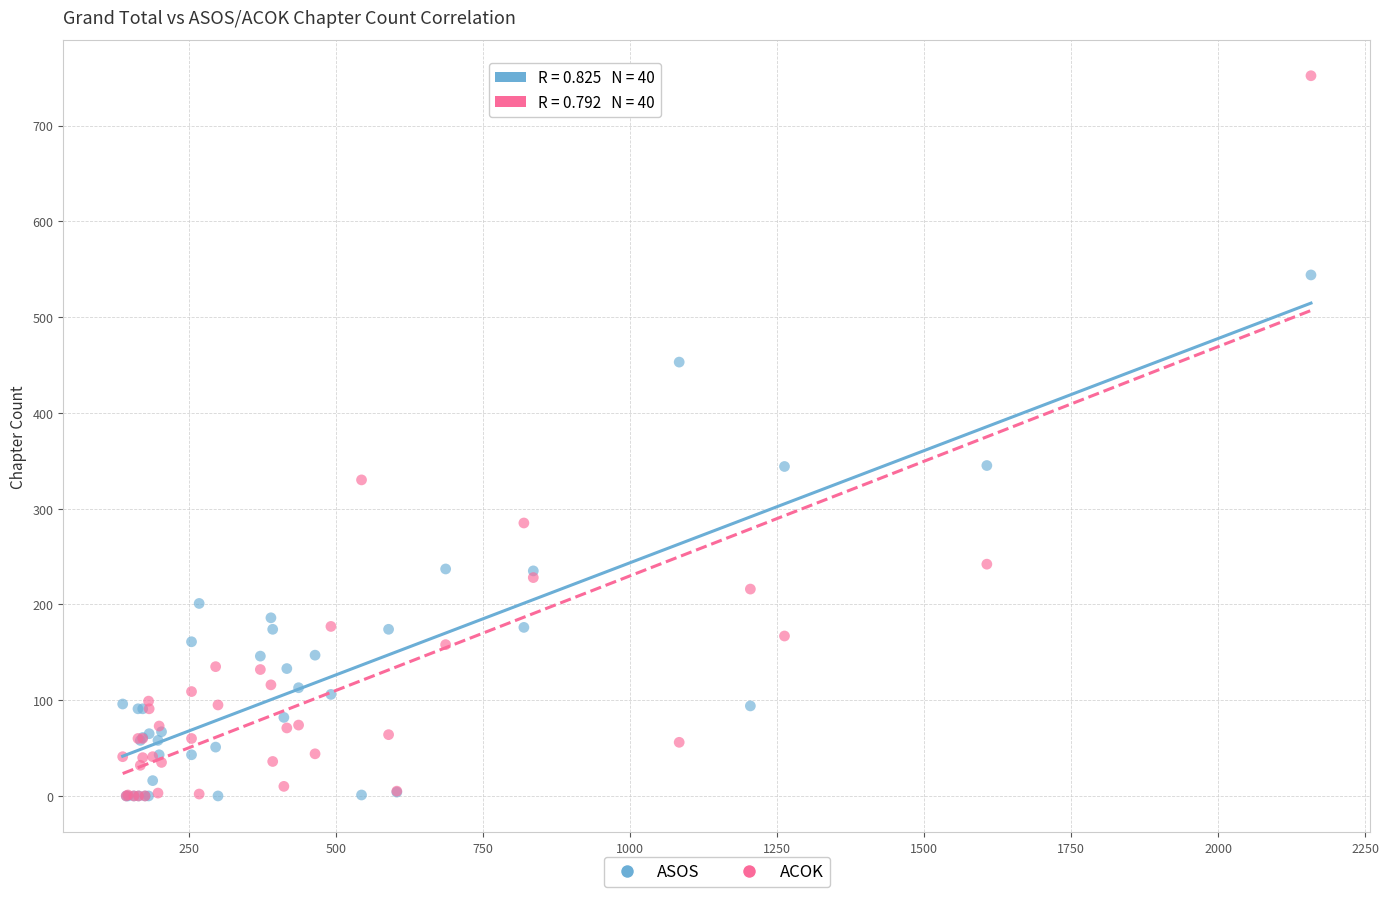

Which series has the widest spread of Y values?

ACOK